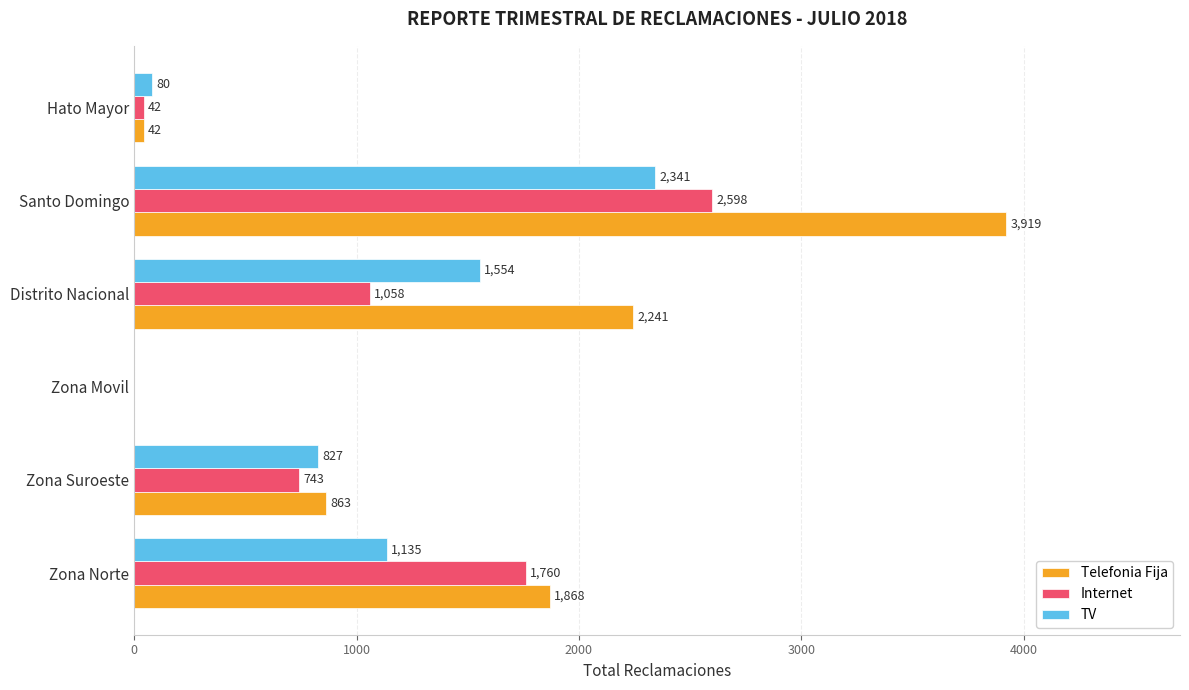

What is the maximum value for Internet?

2598